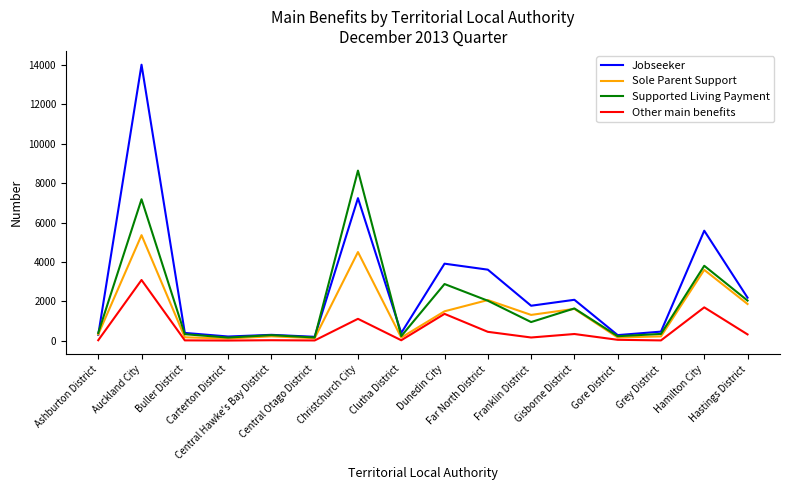

Which series has the widest spread of values?

Jobseeker